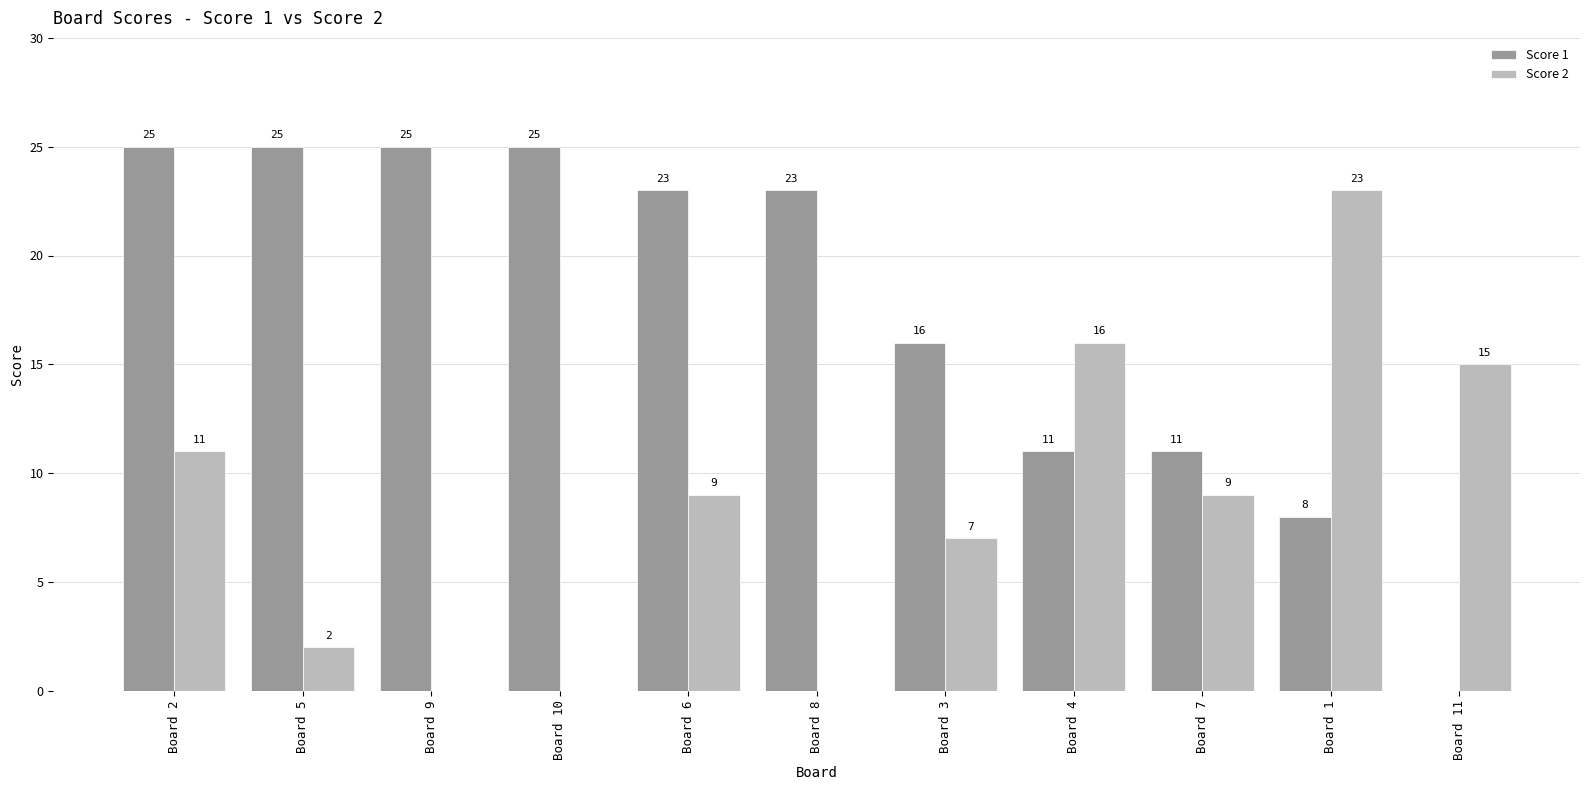

What is the greatest value displayed?

25